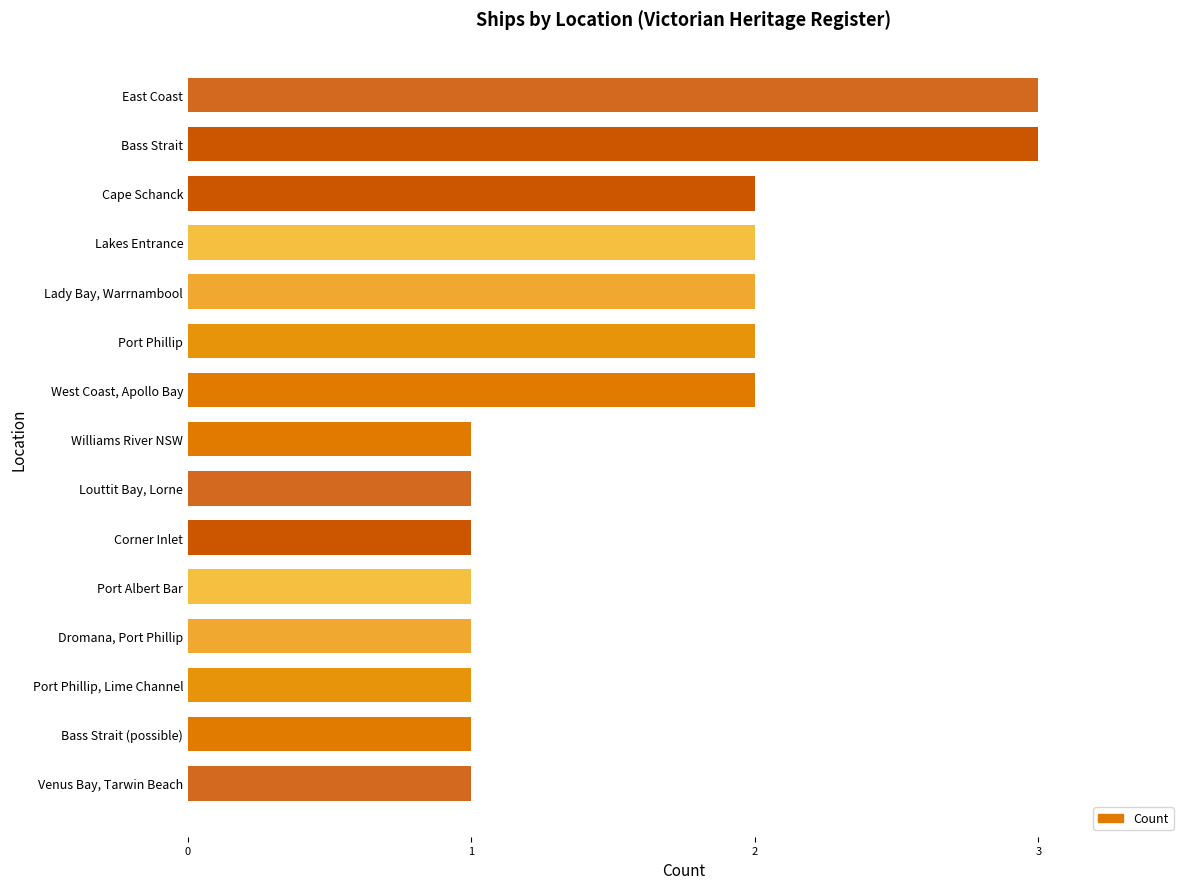

The chart shows a value of 0 at Corner Inlet. True or false?

False